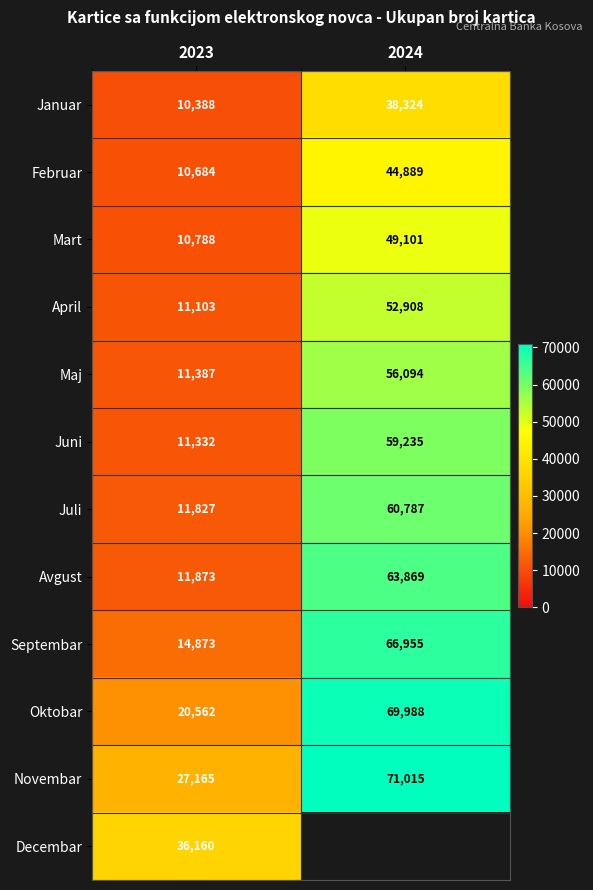

What is the minimum value shown in the chart?

10388.0